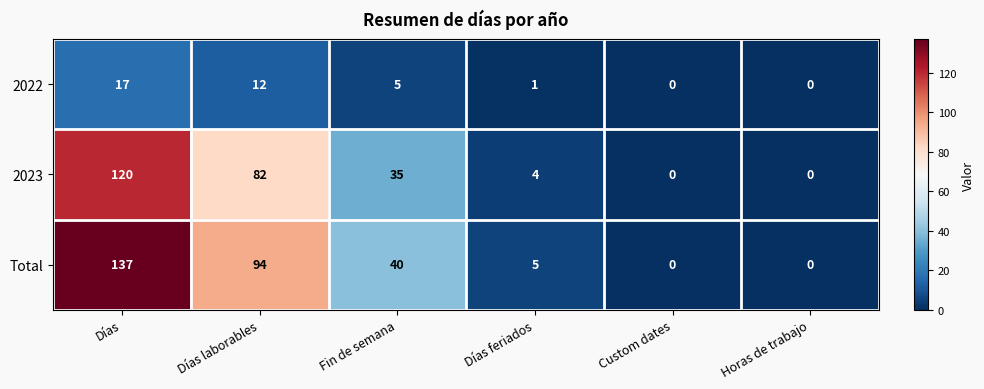

Reading left to right, transcribe all the data shown in this chart.

2022: 17	12	5	1	0	0
2023: 120	82	35	4	0	0
Total: 137	94	40	5	0	0